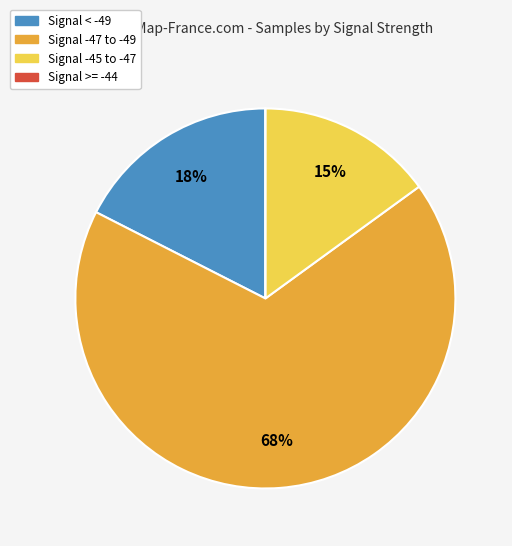

Between Signal < -49 and Signal -45 to -47, which is larger?

Signal < -49